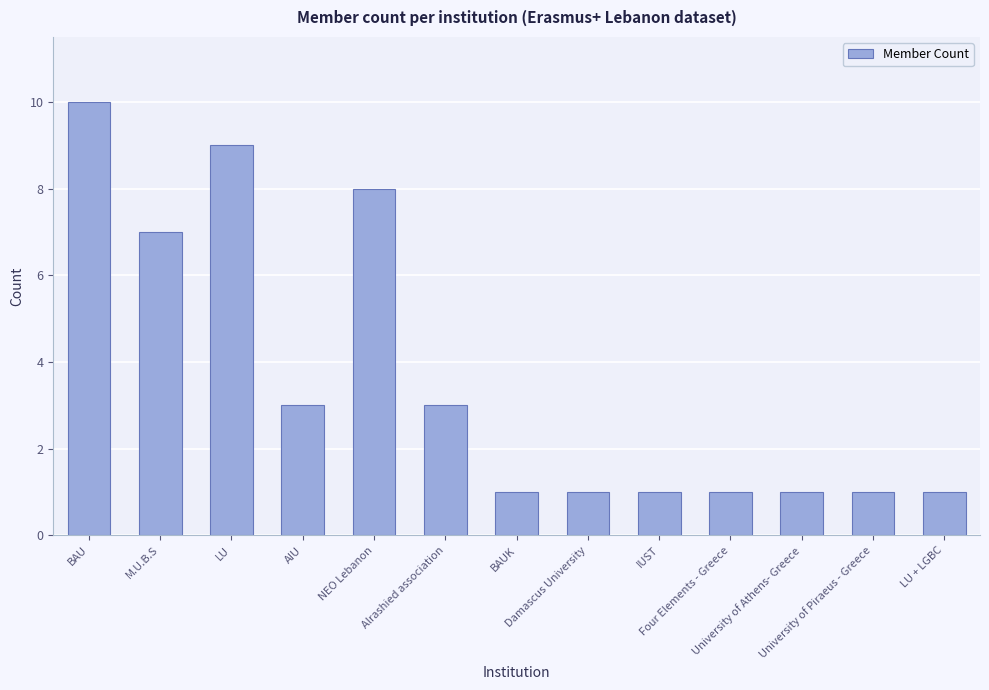

Are the bars horizontal?

No